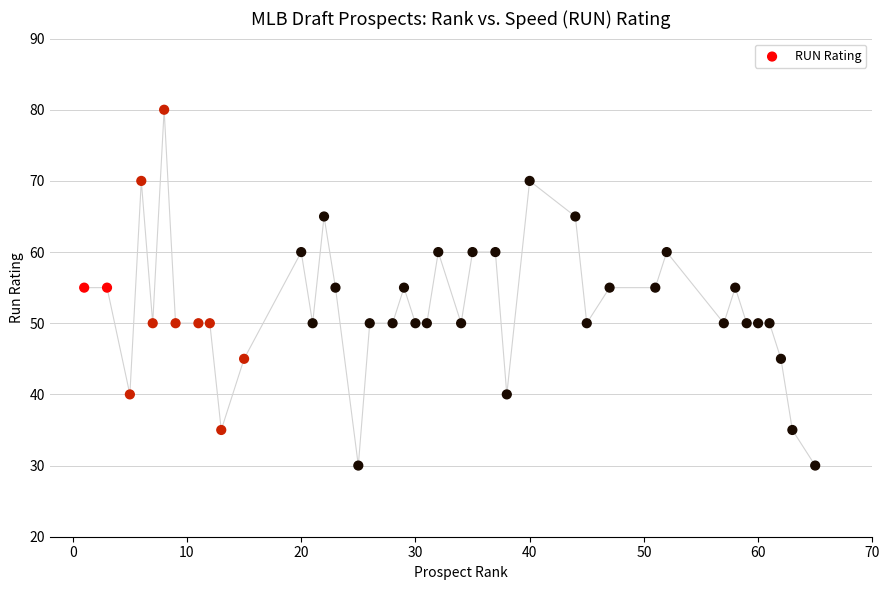

What is the range of X values (max minus min)?

64